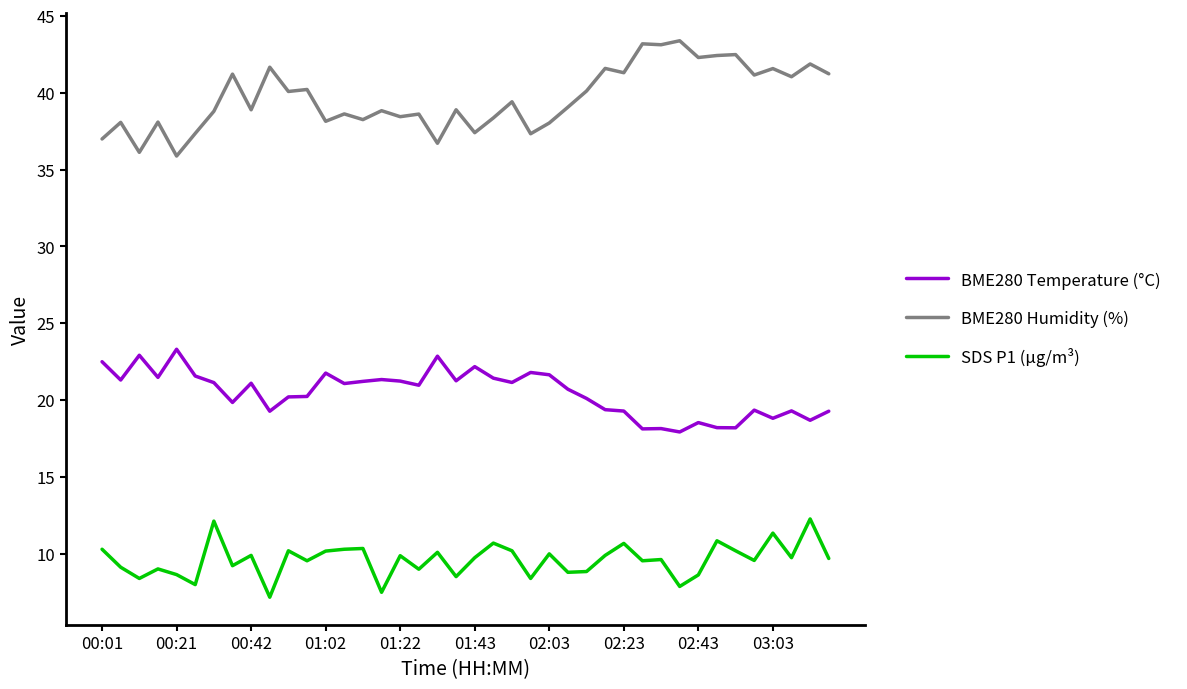

What is the maximum value for SDS P1 (µg/m³)?

12.3